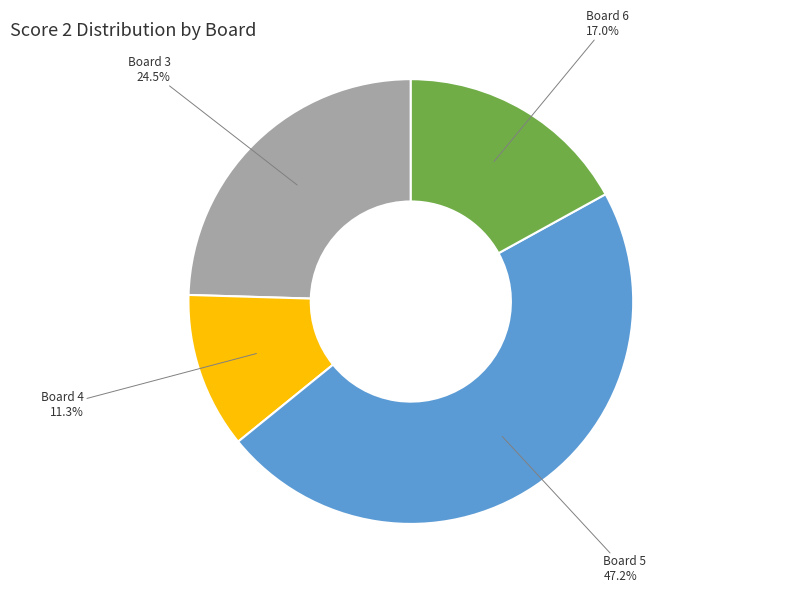

Is there any slice that represents more than half of the pie?

No